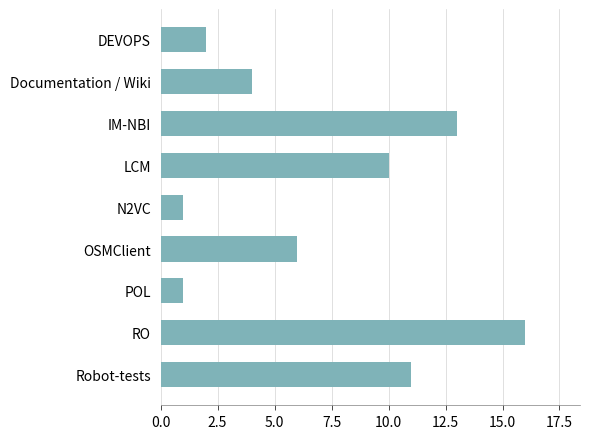

What is the maximum value shown in the chart?

16